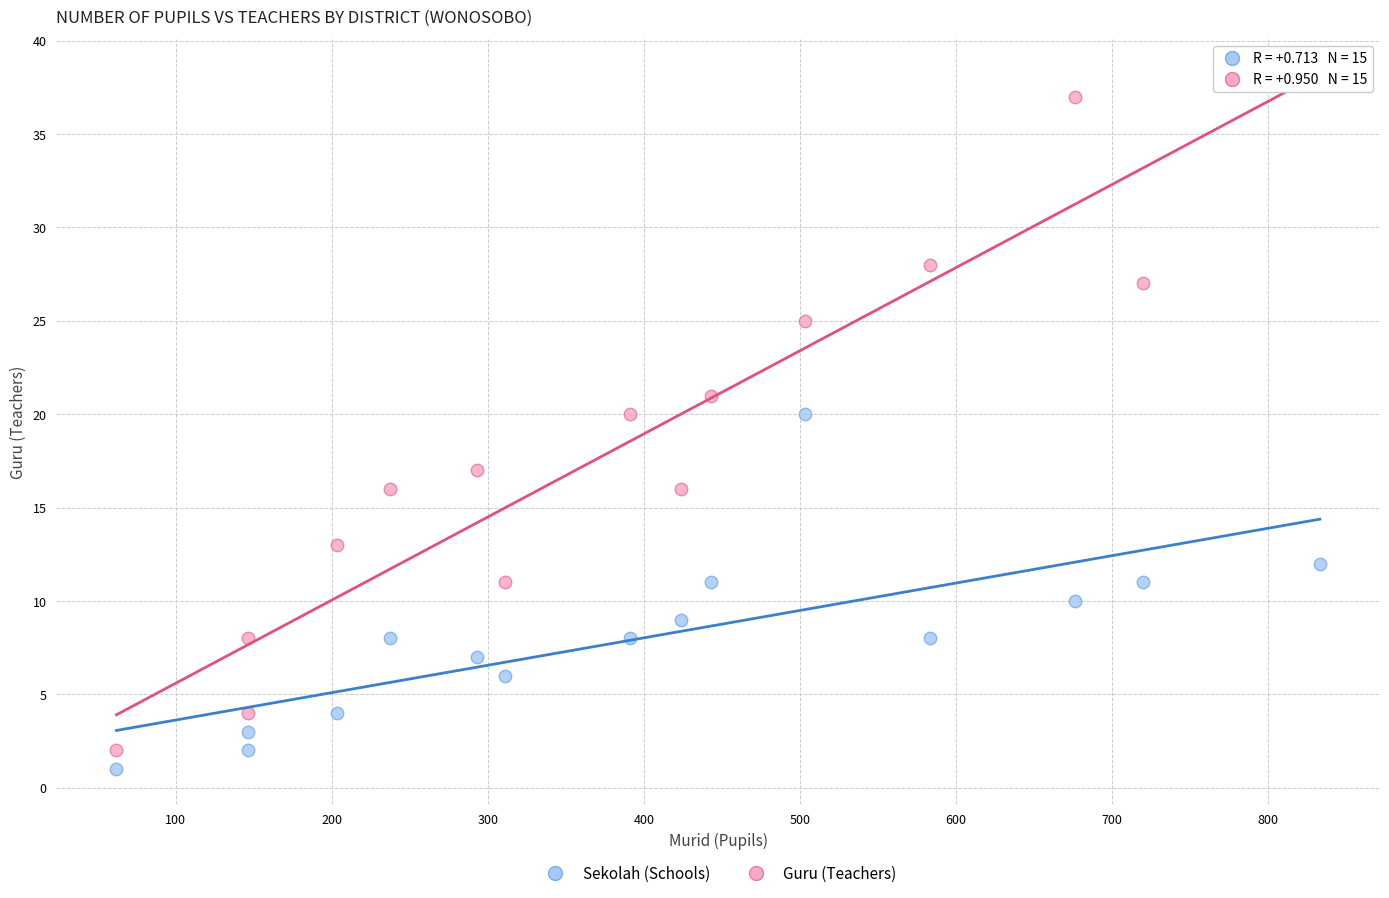

Which series has the widest spread of Y values?

Guru (Teachers)